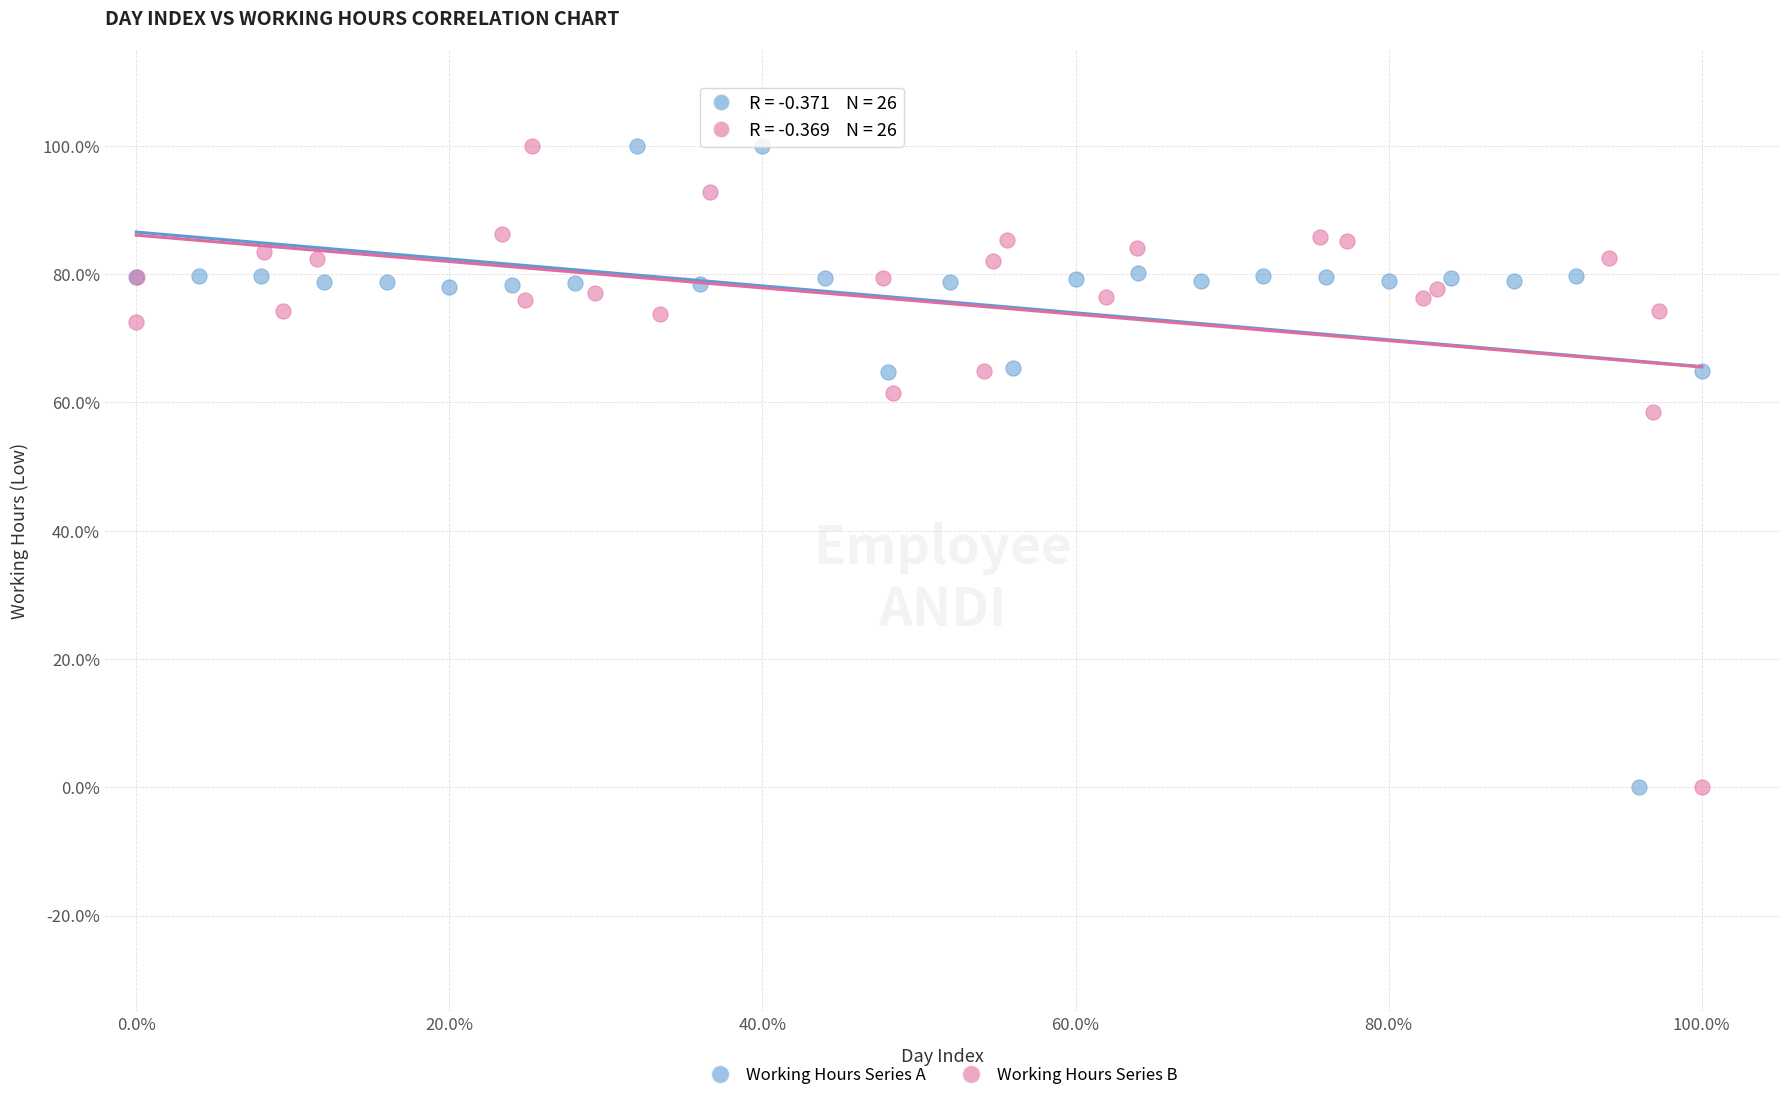

What are all the series names shown in the legend?

Working Hours Series A, Working Hours Series B